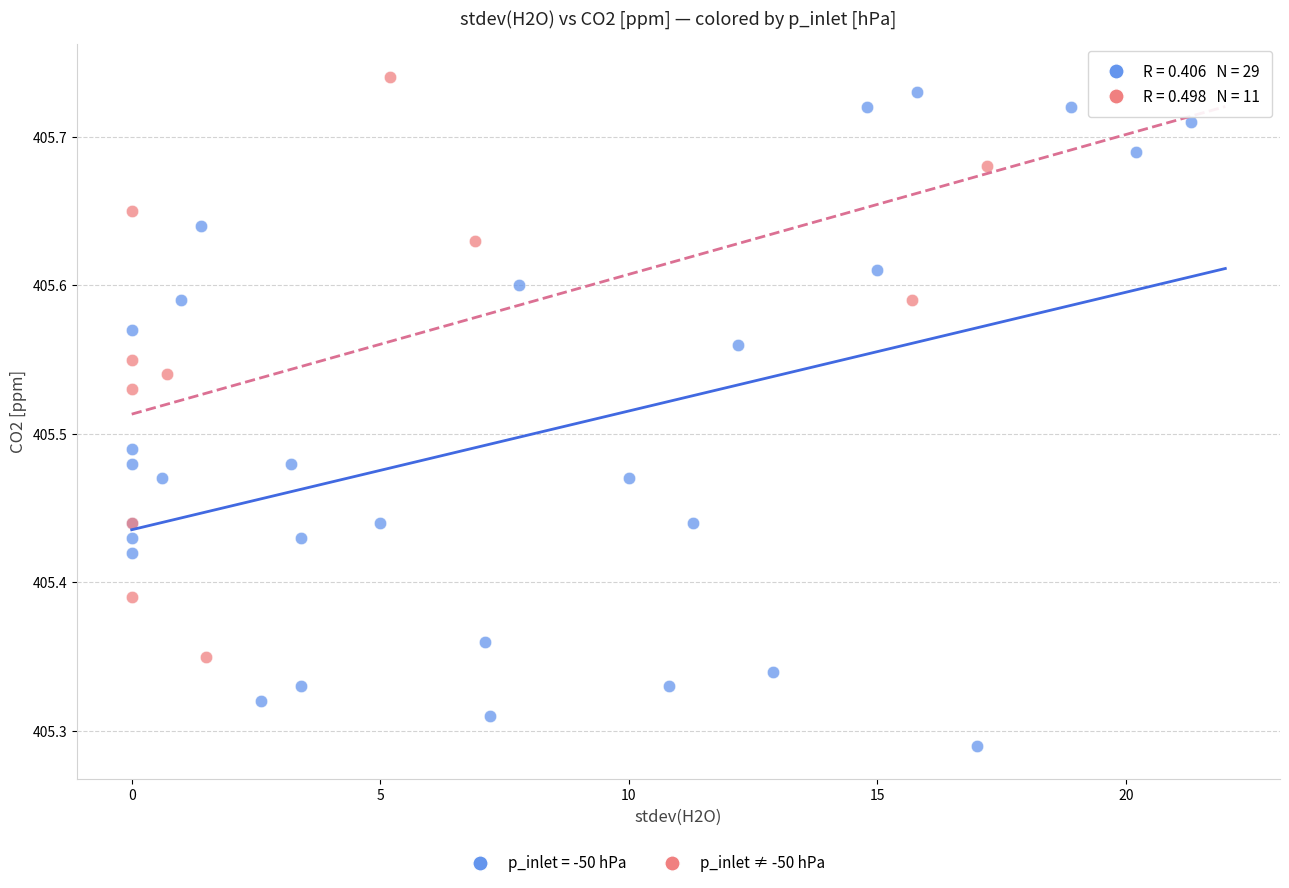

Which series has the largest Y range (max minus min)?

p_inlet = -50 hPa